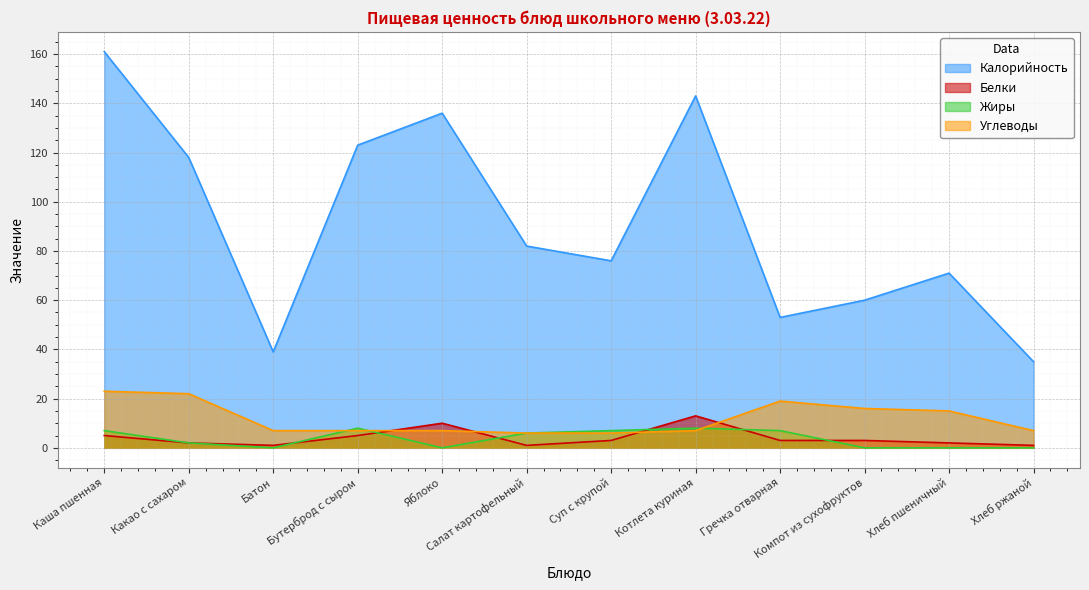

What is the lowest value of the Белки series?

1